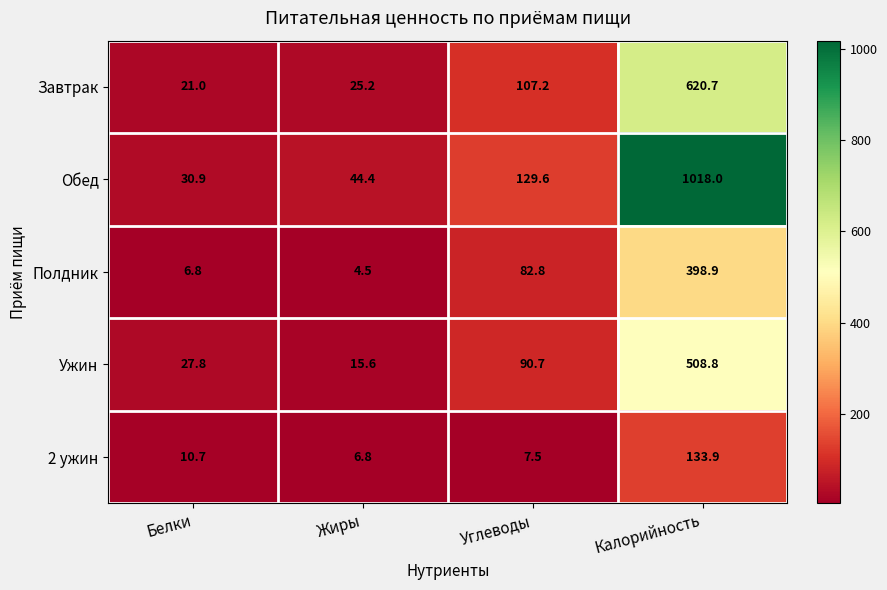

At which label does Полдник reach its peak?

Калорийность